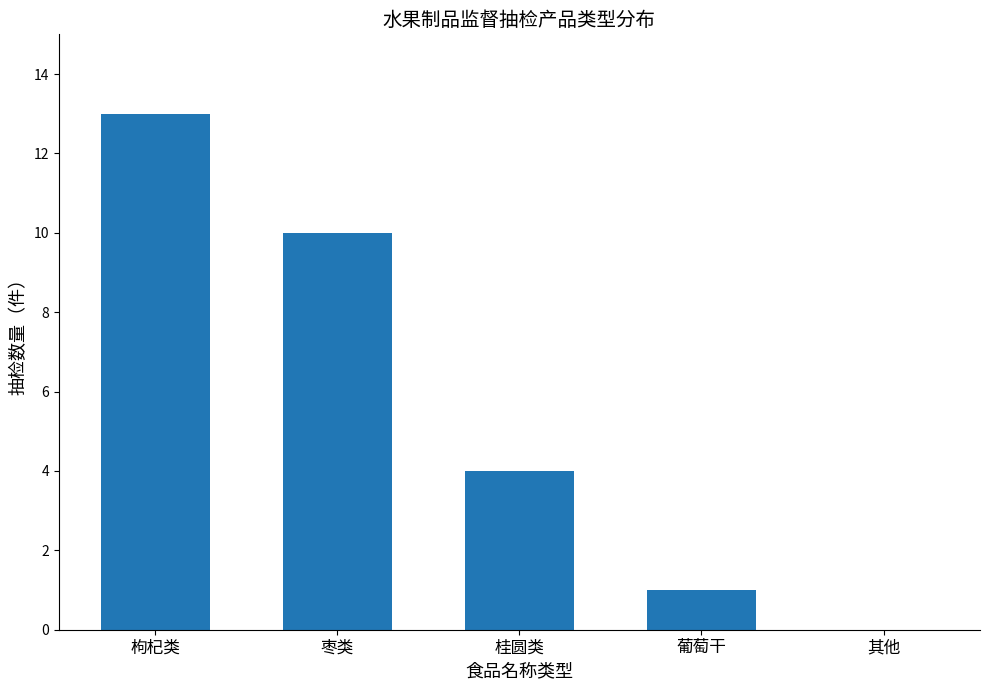

How many series are shown in this chart?

1